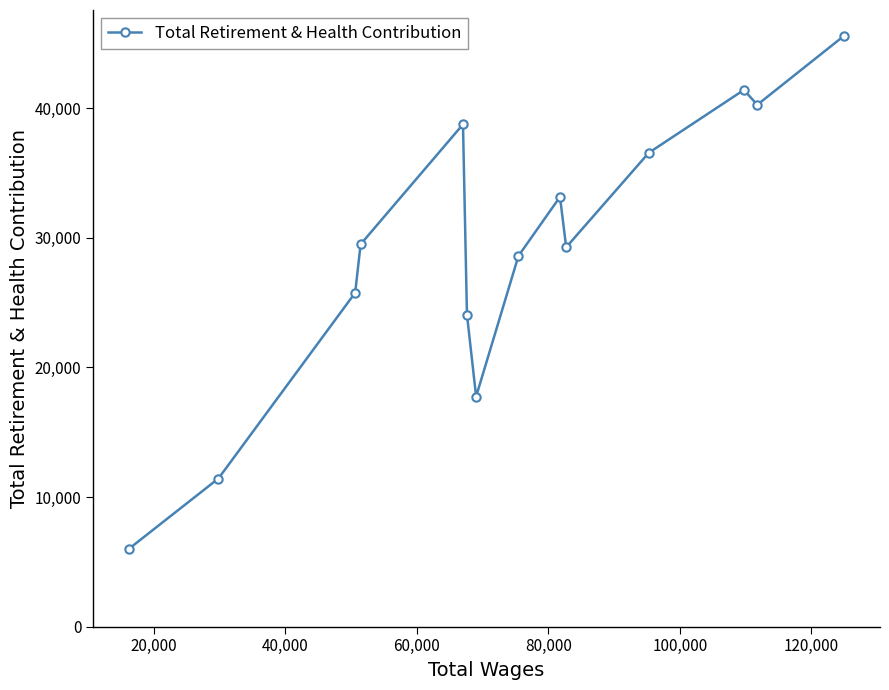

What is the value of the 9th point from the left?

33162